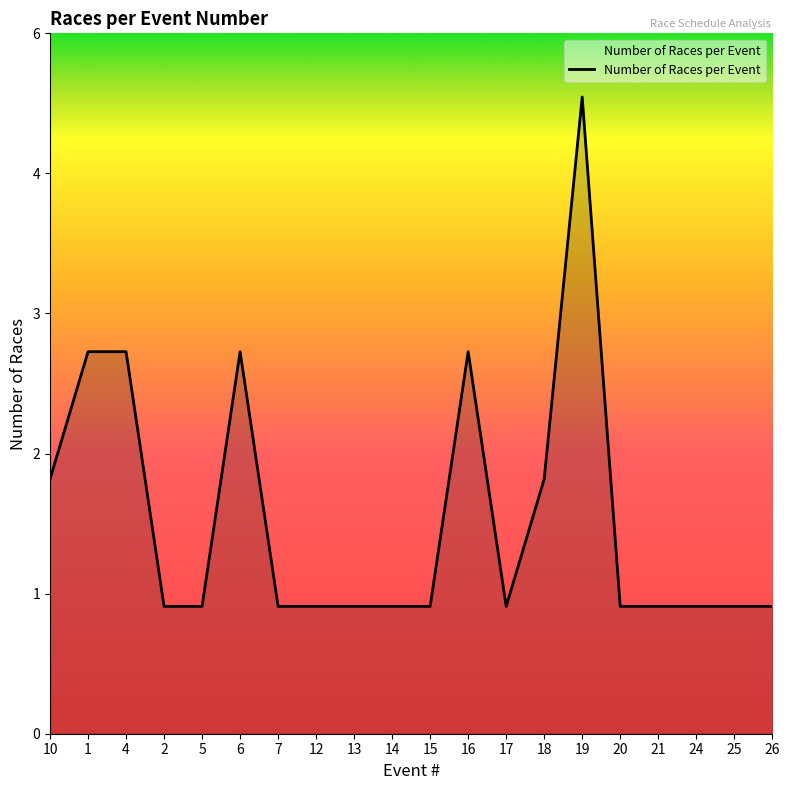

List the labels in order of value, largest first.

19, 1, 4, 6, 16, 10, 18, 2, 5, 7, 12, 13, 14, 15, 17, 20, 21, 24, 25, 26